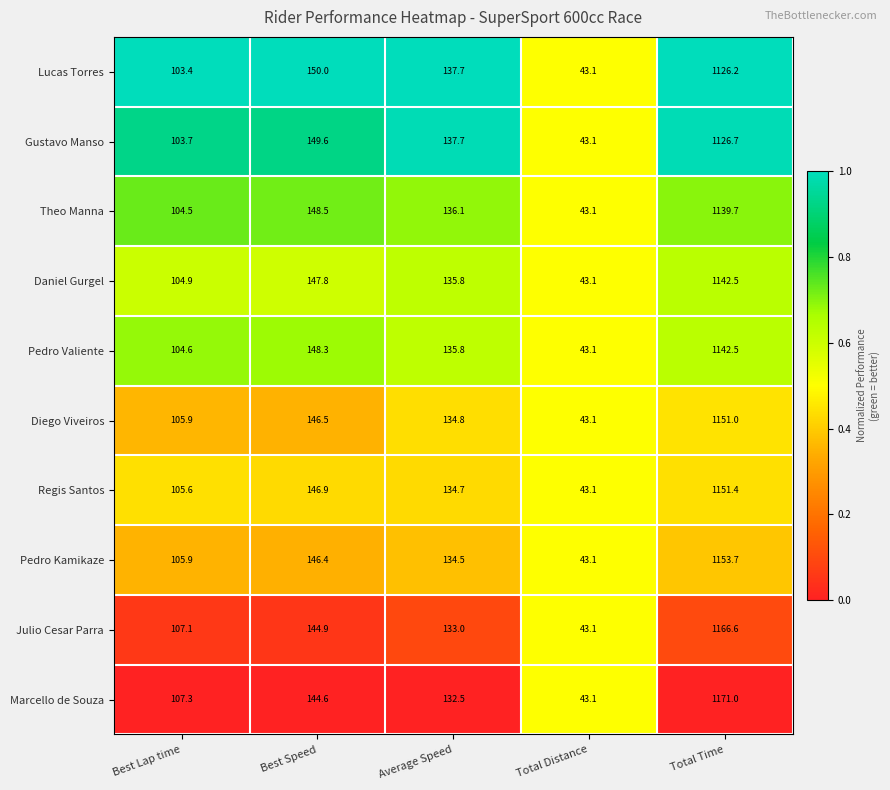

What is the difference between the highest and lowest values at Total Time?

44.8